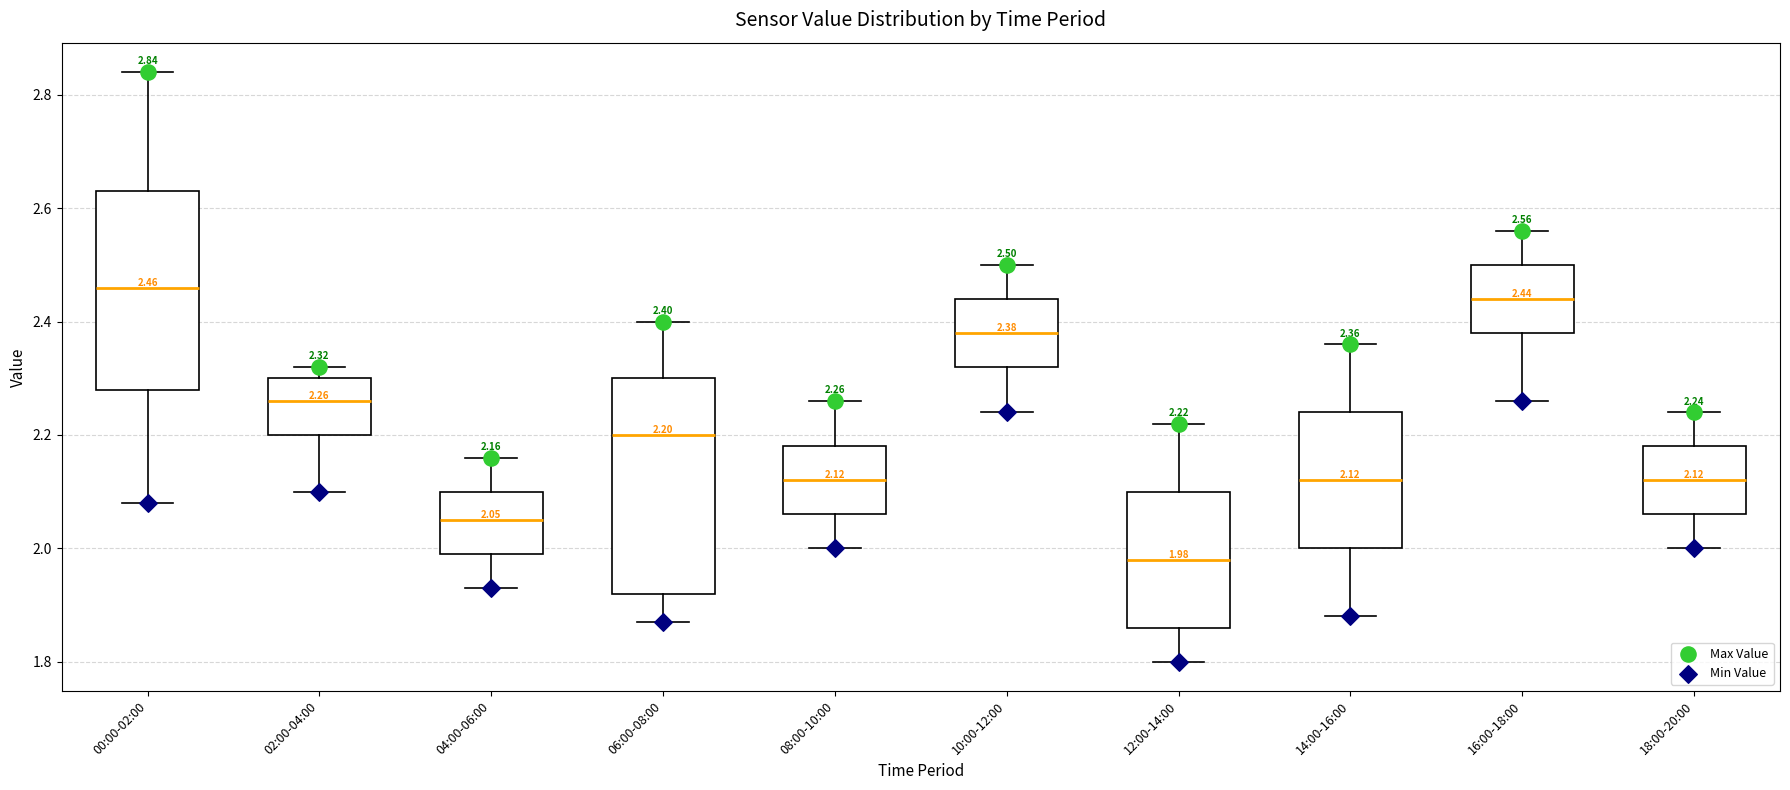

Which box has the highest median line?

00:00-02:00